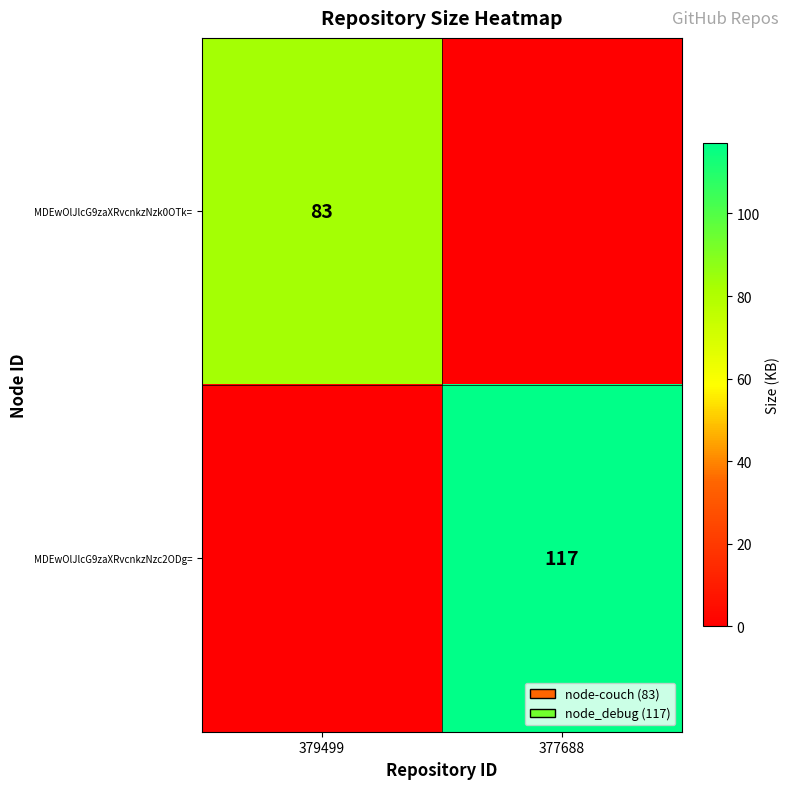

Is it true that MDEwOlJlcG9zaXRvcnkzNzc2ODg= equals 63 at 377688?

False